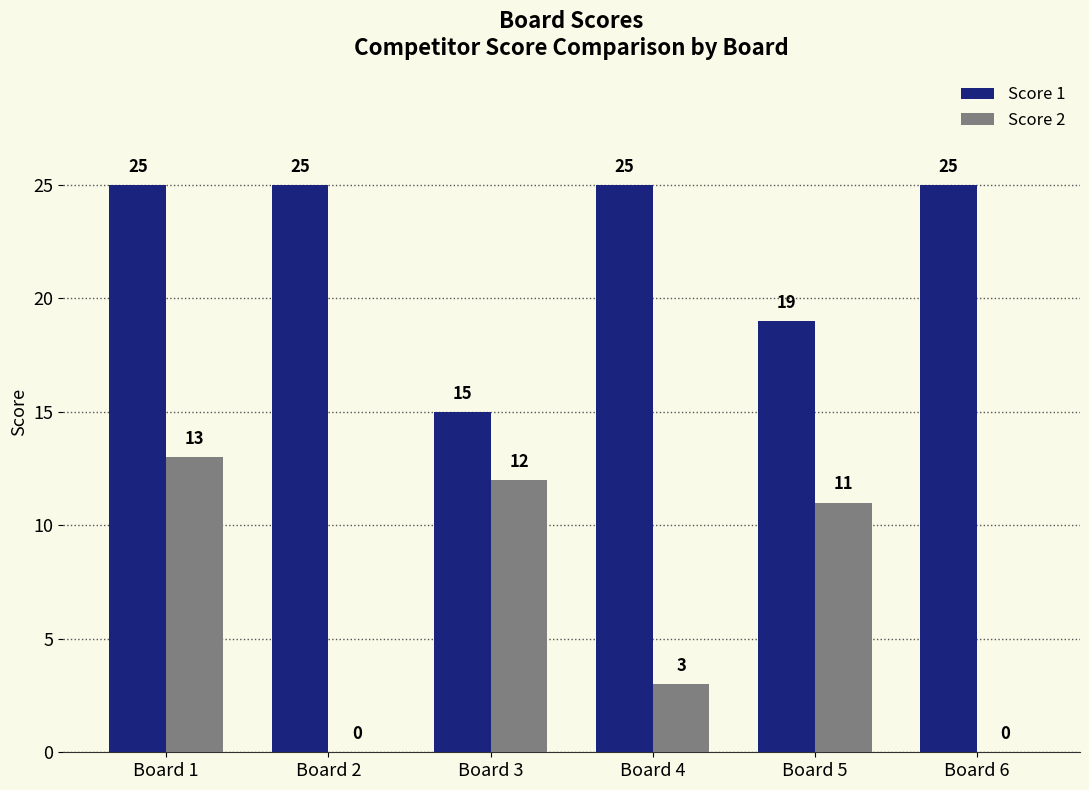

The value of Score 1 at Board 2 is 25. True or false?

True